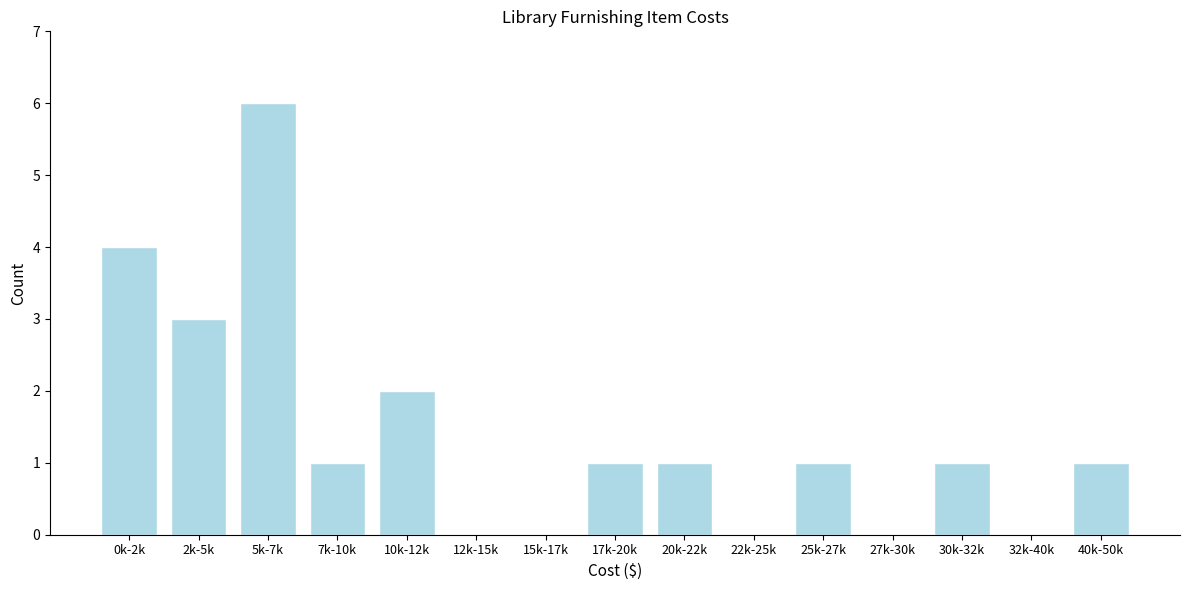

Reading left to right, extract all data points from this chart.

0k-2k=4	2k-5k=3	5k-7k=6	7k-10k=1	10k-12k=2	12k-15k=0	15k-17k=0	17k-20k=1	20k-22k=1	22k-25k=0	25k-27k=1	27k-30k=0	30k-32k=1	32k-40k=0	40k-50k=1